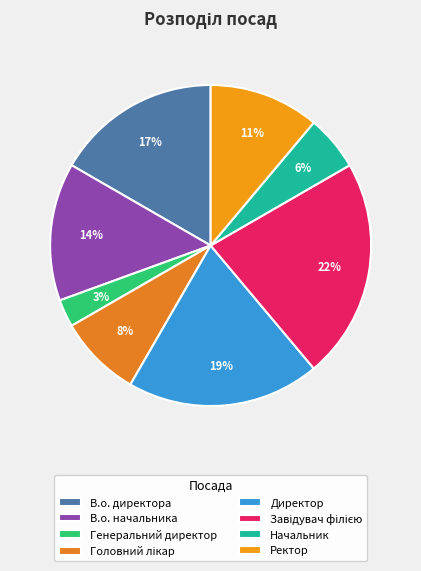

What percentage is the Ректор slice, to the nearest percent?

11%